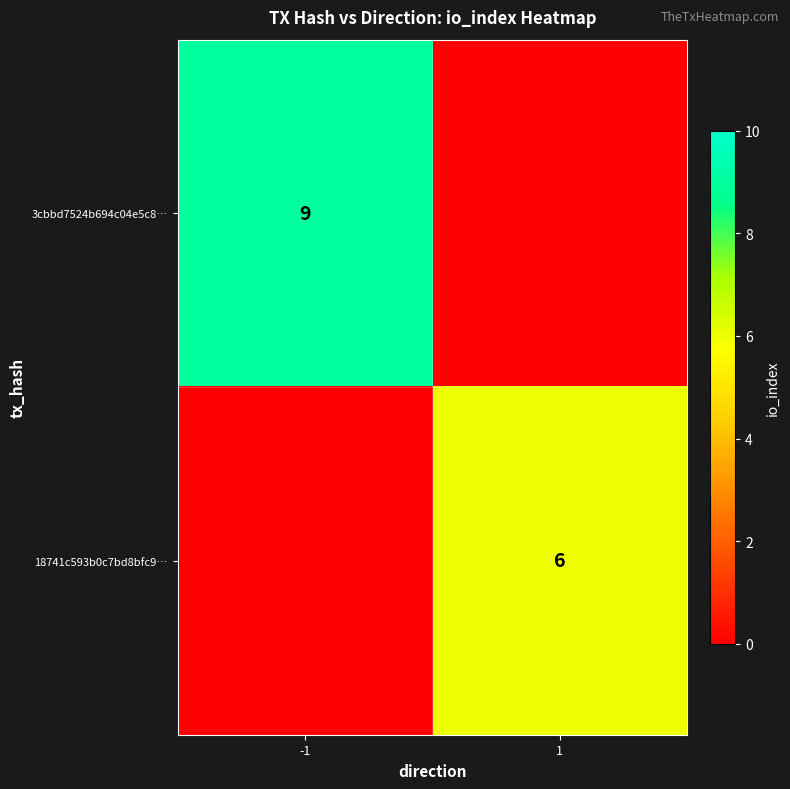

Is it true that 18741c593b0c7bd8bfc9… equals 6 at 1?

True